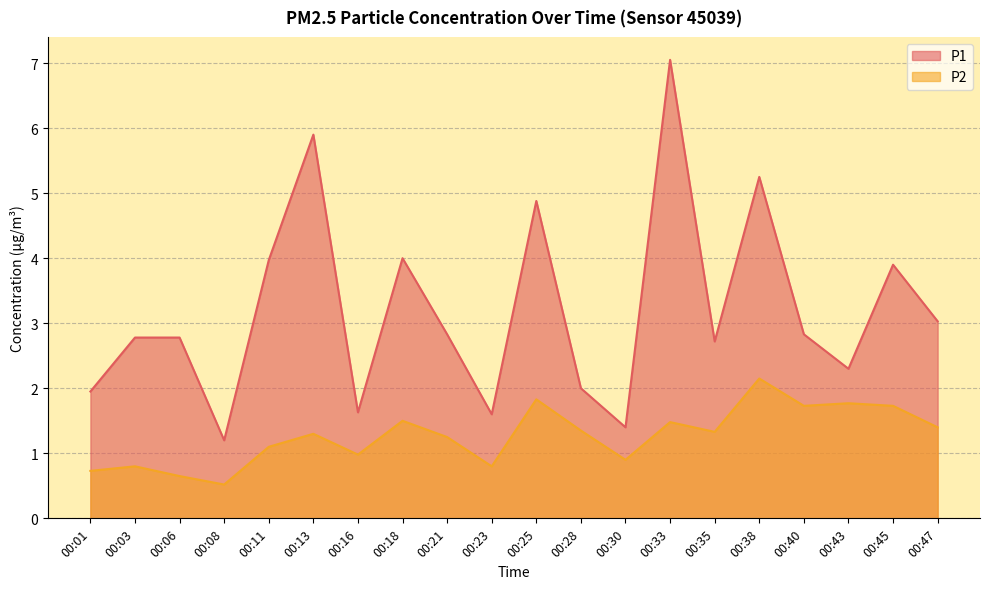

True or false: P2 and P1 cross at least once.

False